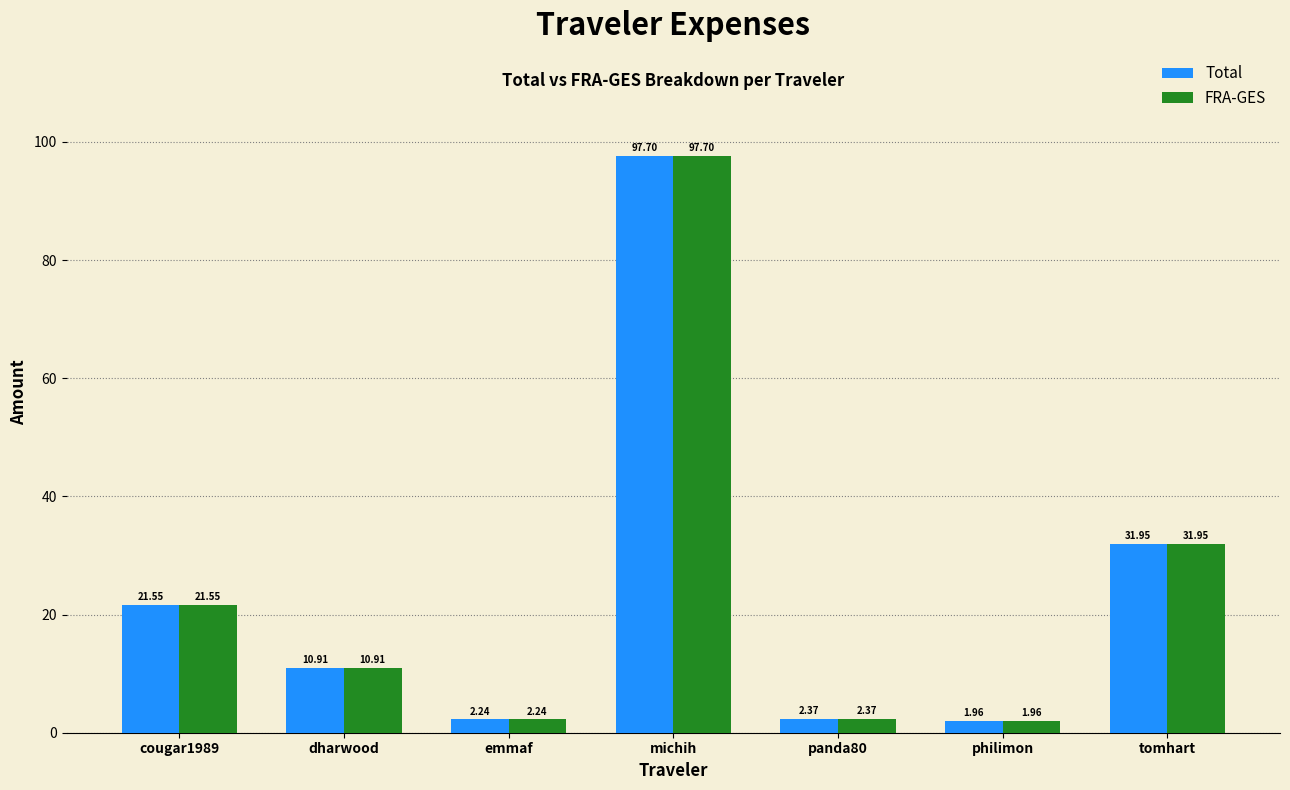

Does the chart contain any negative values?

No